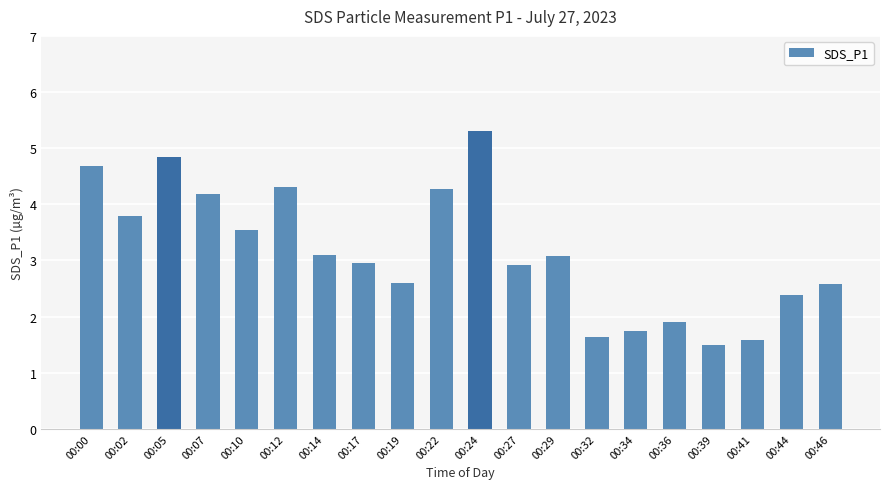

Does the chart contain stacked bars?

No